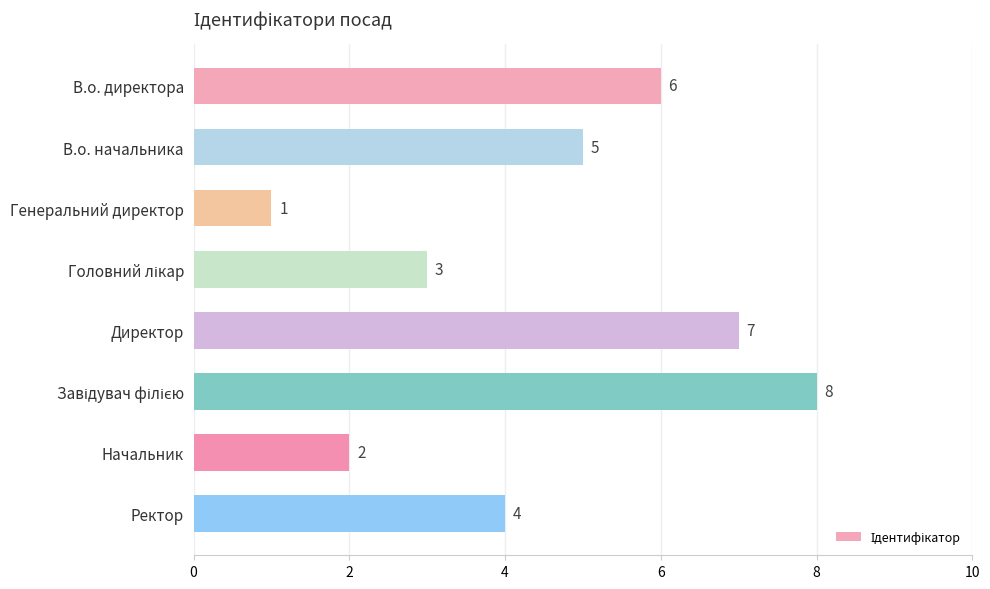

What is the value of the 4th bar from the top?

3